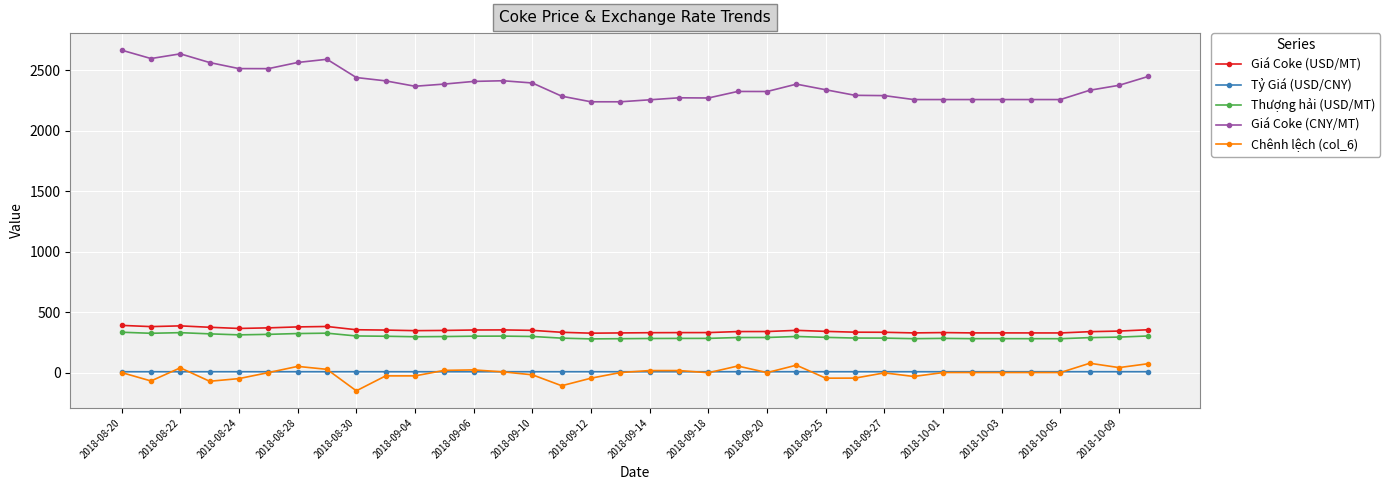

What is the minimum value for Chênh lệch (col_6)?

-151.0